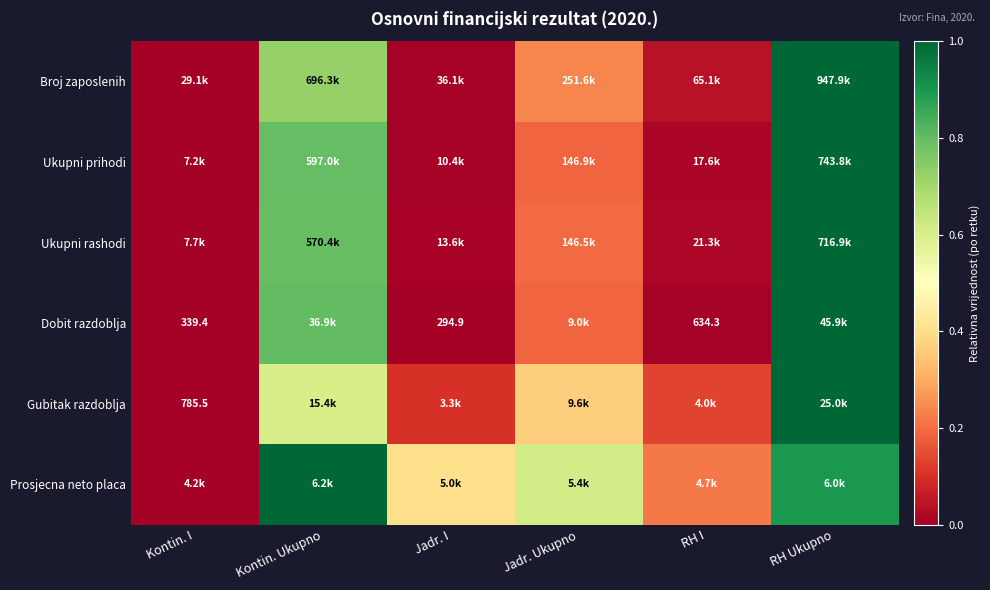

Is the value of Dobit razdoblja at Jadr. I greater than the value of Gubitak razdoblja at Jadr. I?

No